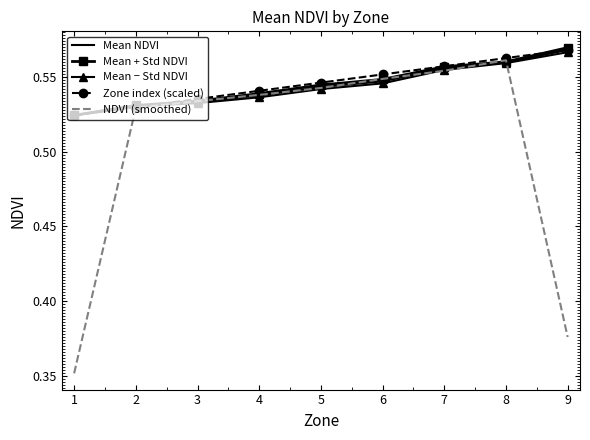

True or false: NDVI (smoothed) has more than 1 interior local peaks.

False